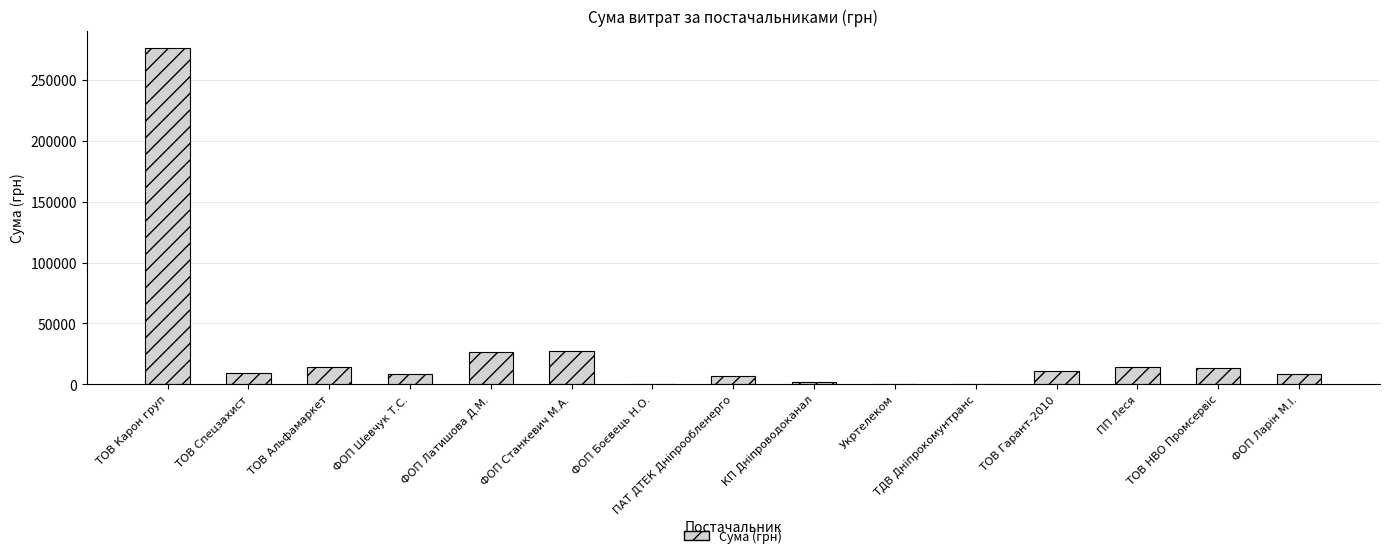

How many data points are above 9539?

8